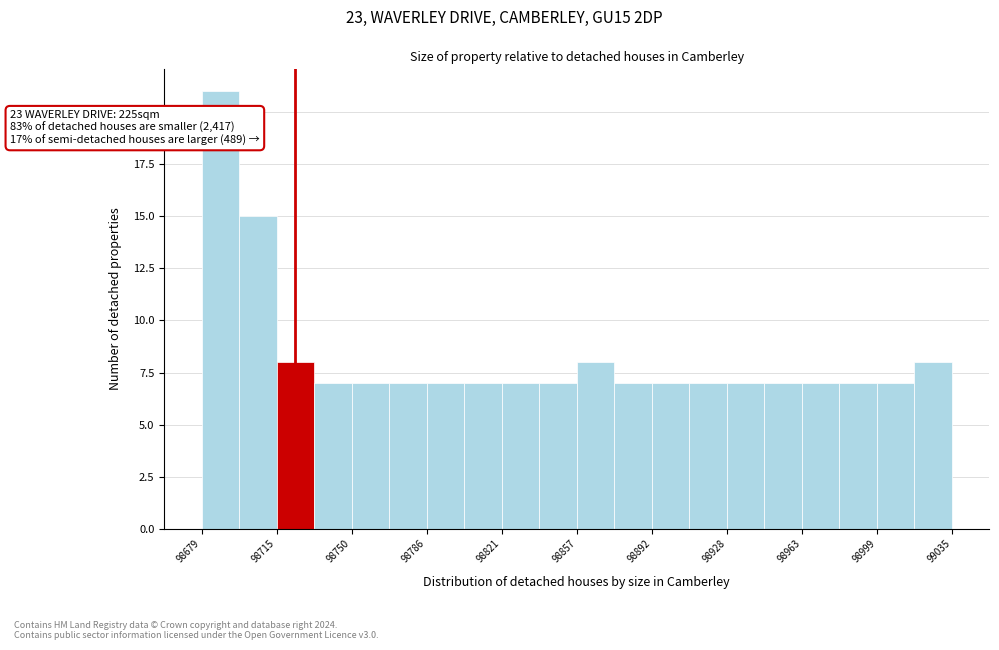

Around what value on the x-axis is the tallest bar? Give the approximate position of its centre, as read against the axis.

98690